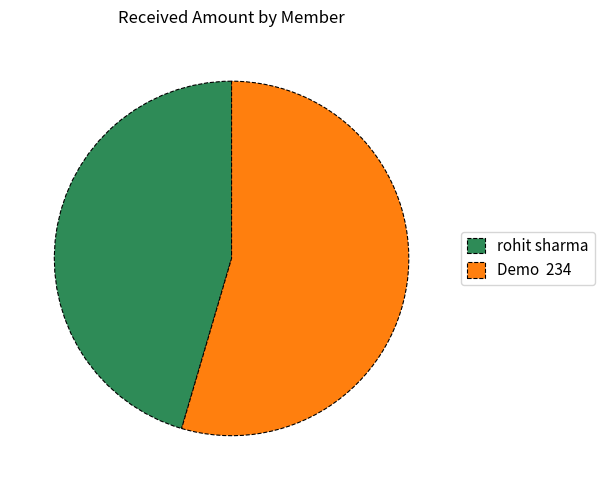

Is rohit sharma the majority of the pie?

No